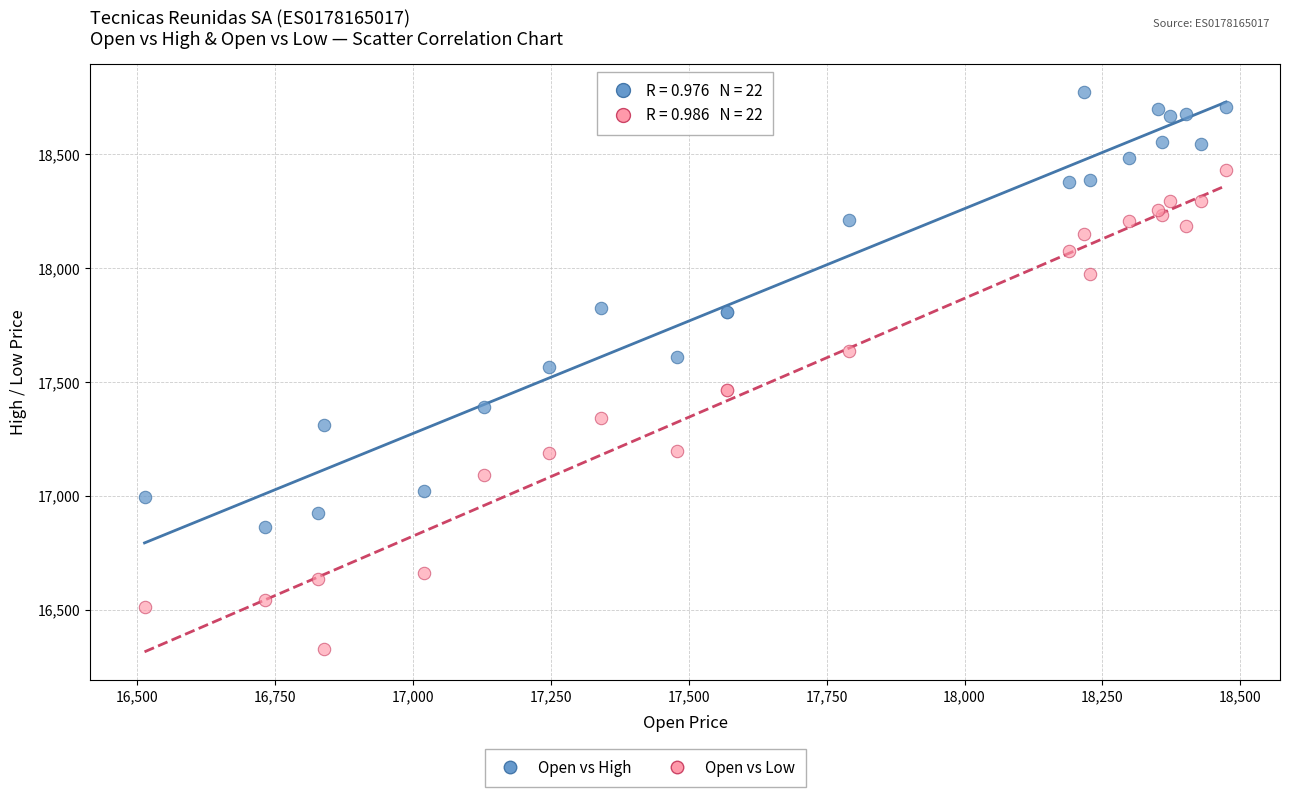

Which series reaches the minimum Y coordinate?

Open vs Low